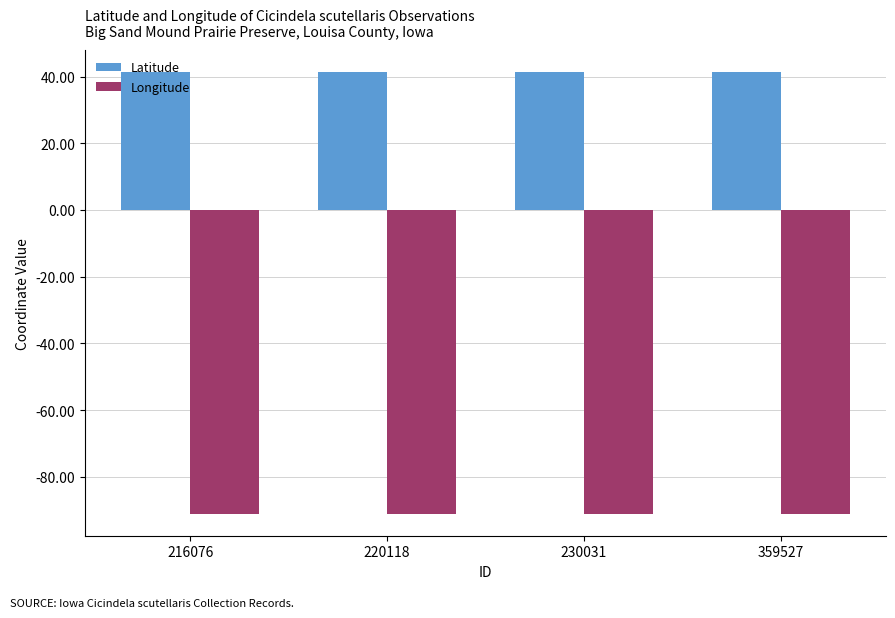

Is the value of Longitude at 216076 greater than the value of Latitude at 230031?

No